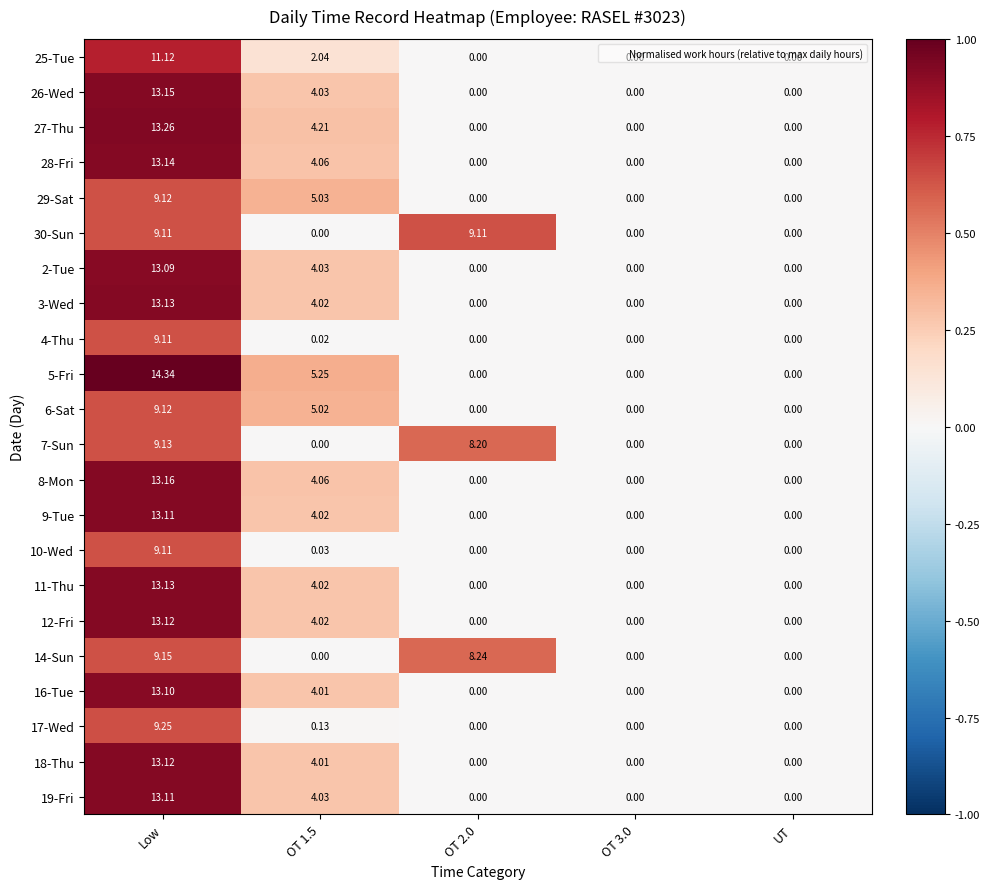

At which category is the sum across all series the highest?

Low